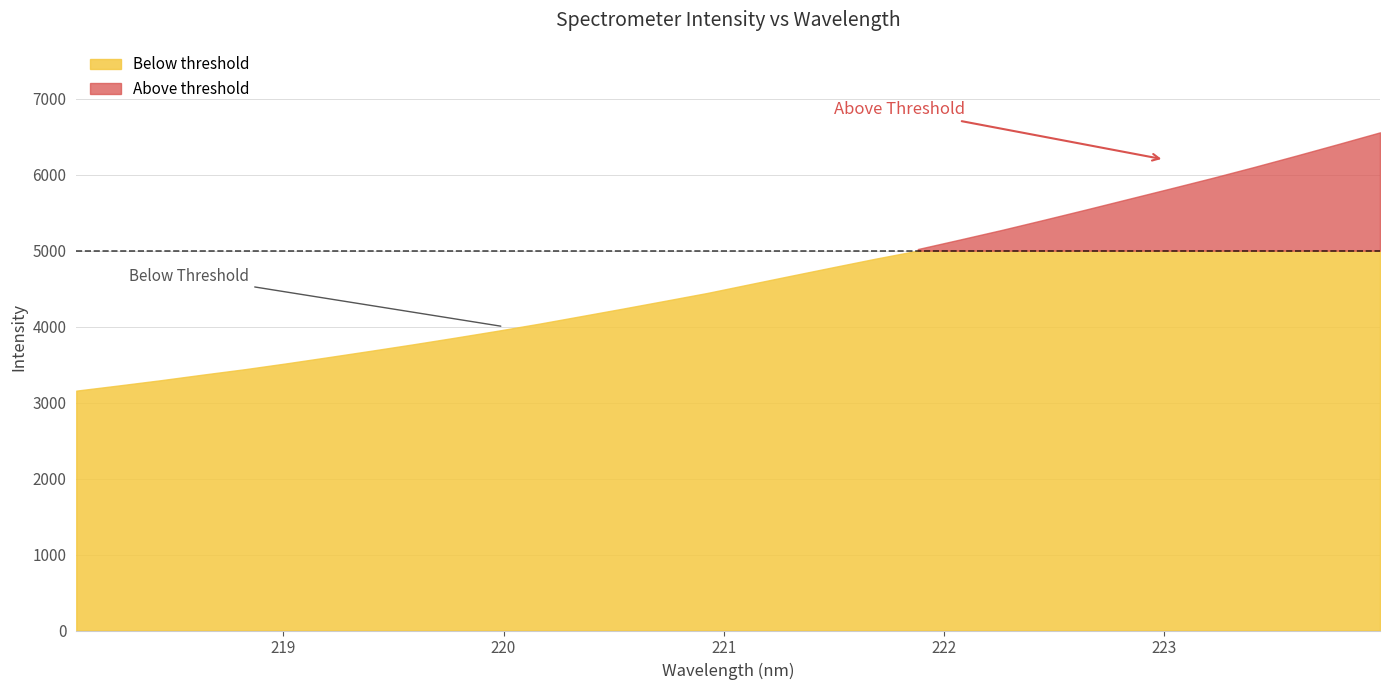

What value does the data have at 220.5444?

4238.3